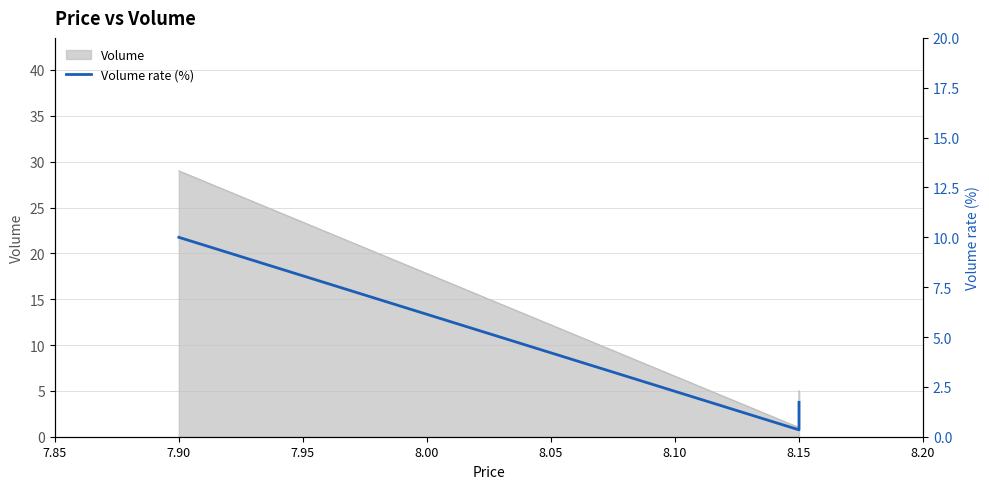

Reading left to right, list all the values displayed in this chart.

10.0	0.3	1.7